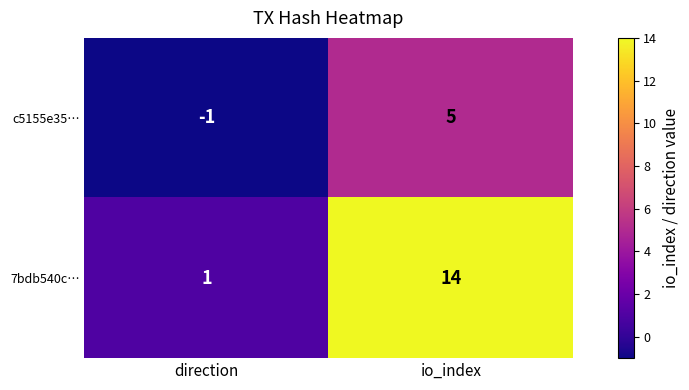

At how many categories does at least one series exceed 0?

2